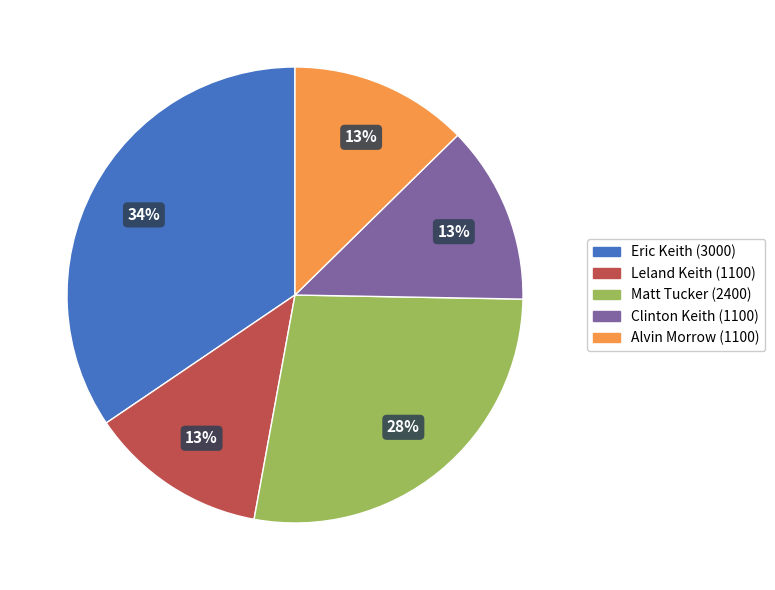

What is the ratio of the value at Alvin Morrow to the value at Leland Keith?

1.0